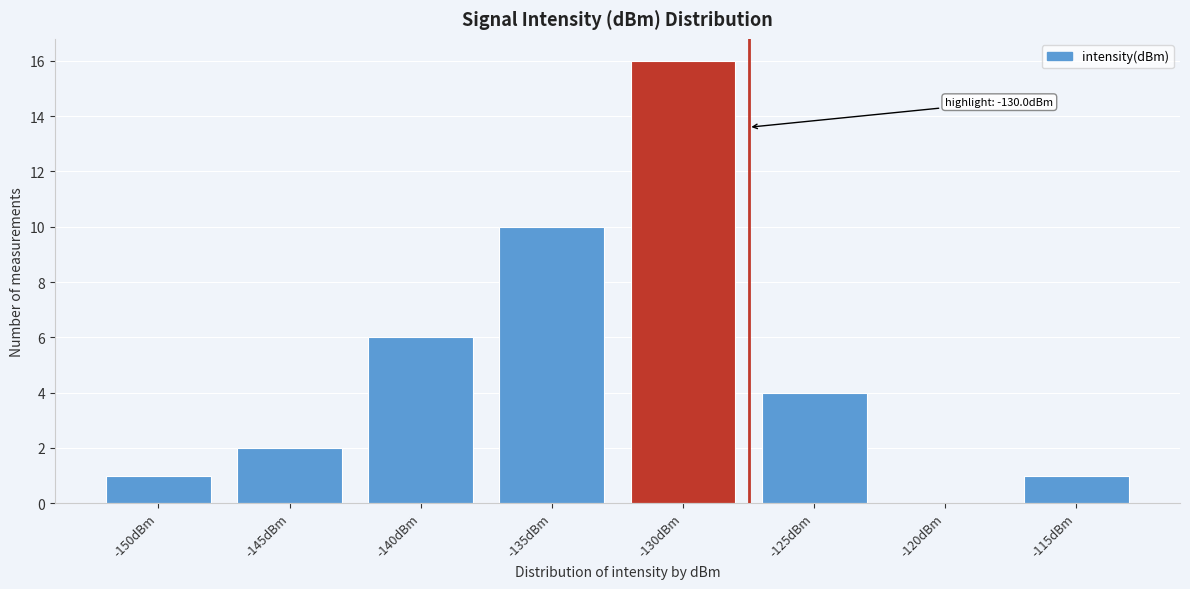

Reading right to left, extract all data points from this chart.

-115dBm=1	-120dBm=0	-125dBm=4	-130dBm=16	-135dBm=10	-140dBm=6	-145dBm=2	-150dBm=1